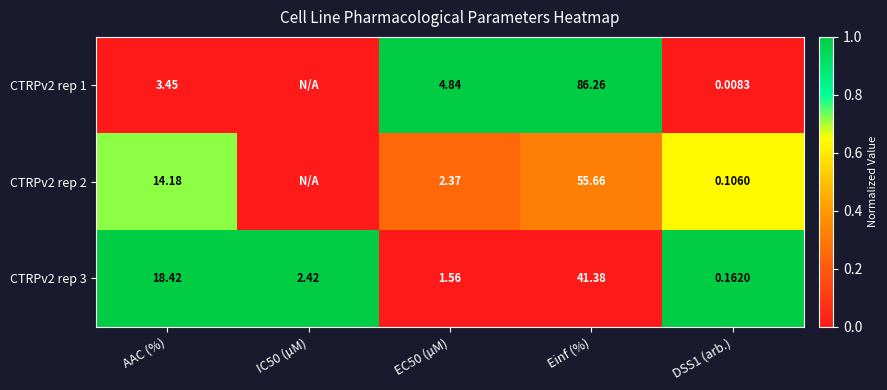

Which series has the widest spread of values?

CTRPv2 rep 1